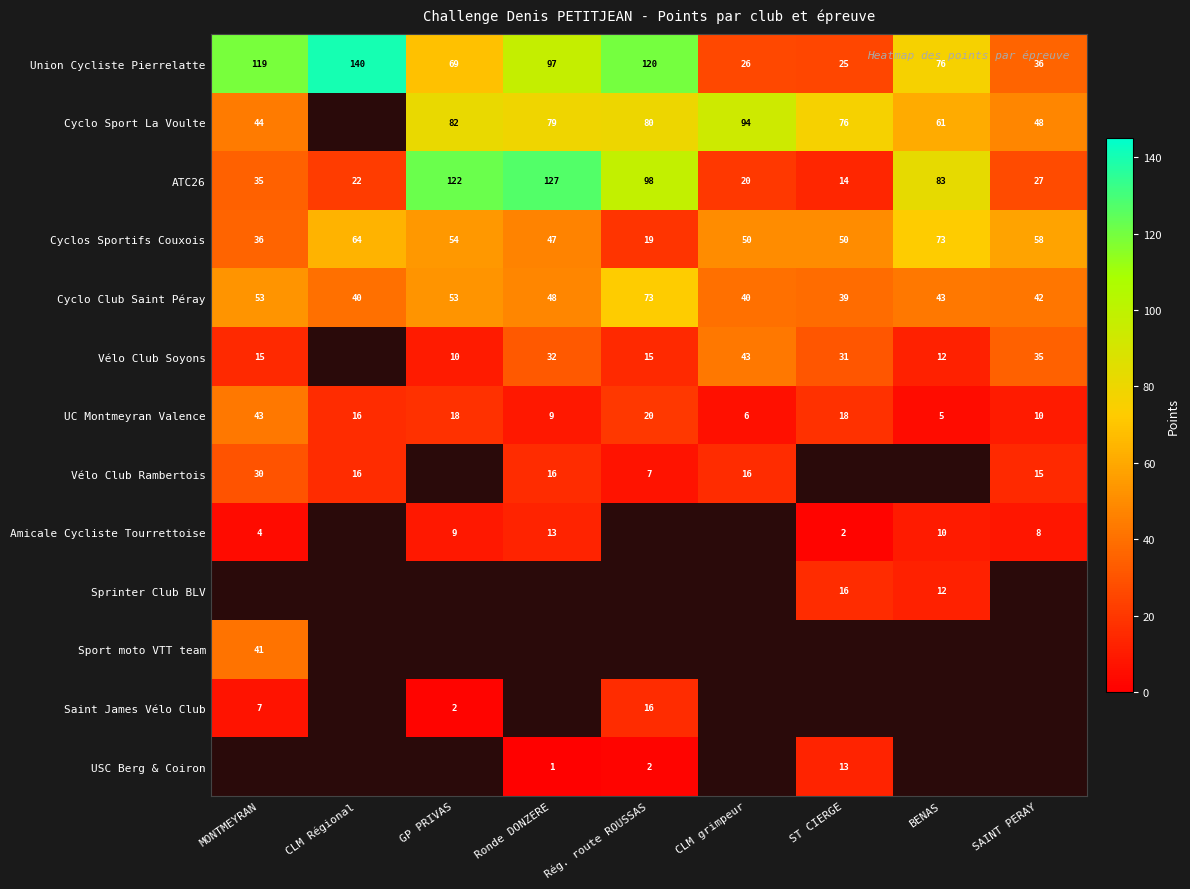

The value of ATC26 at CLM Régional is 32. True or false?

False